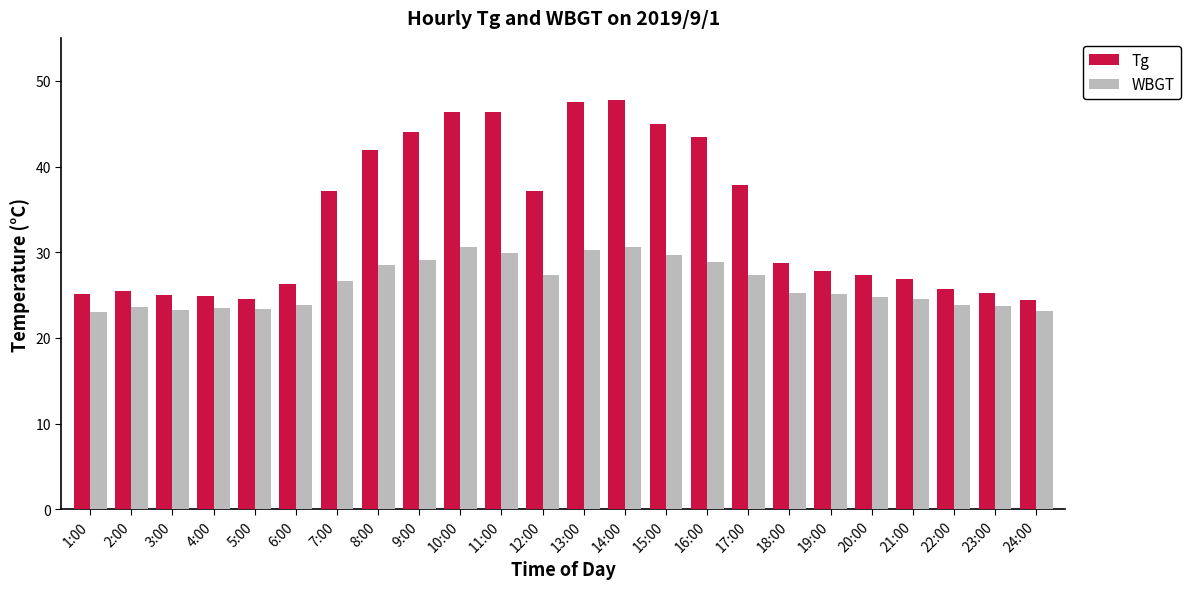

What is the label of the 12th bar from the left?

12:00